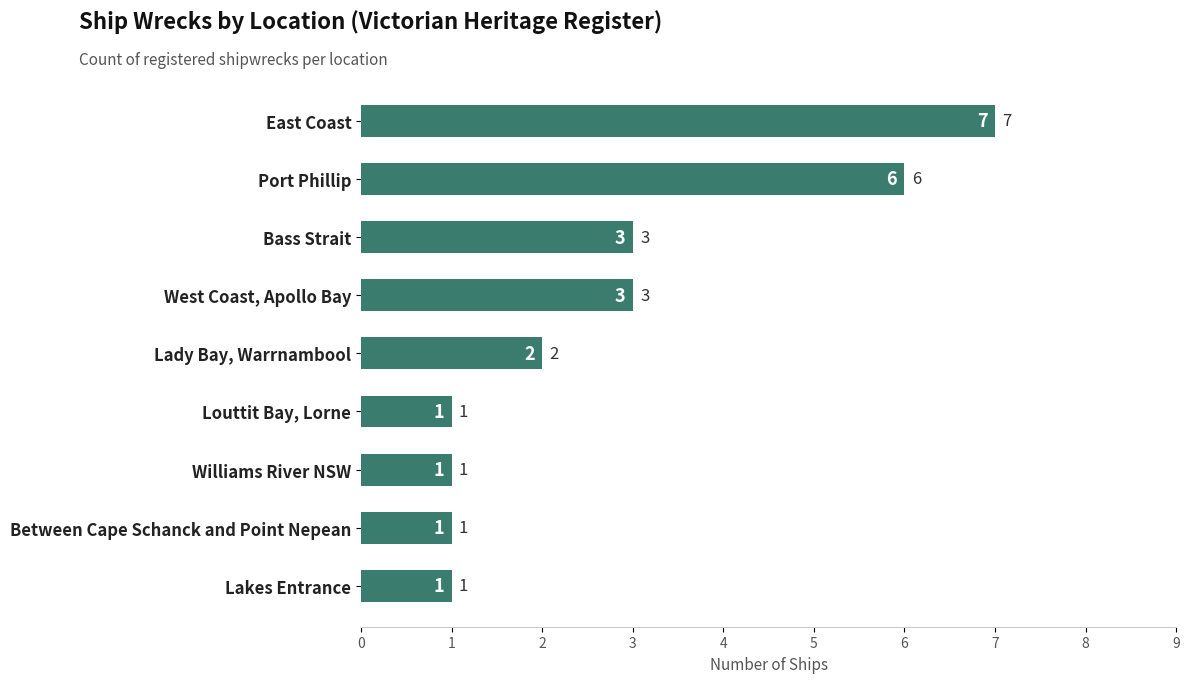

Approximately how many times larger is the value at Lady Bay, Warrnambool compared to Bass Strait?

0.7